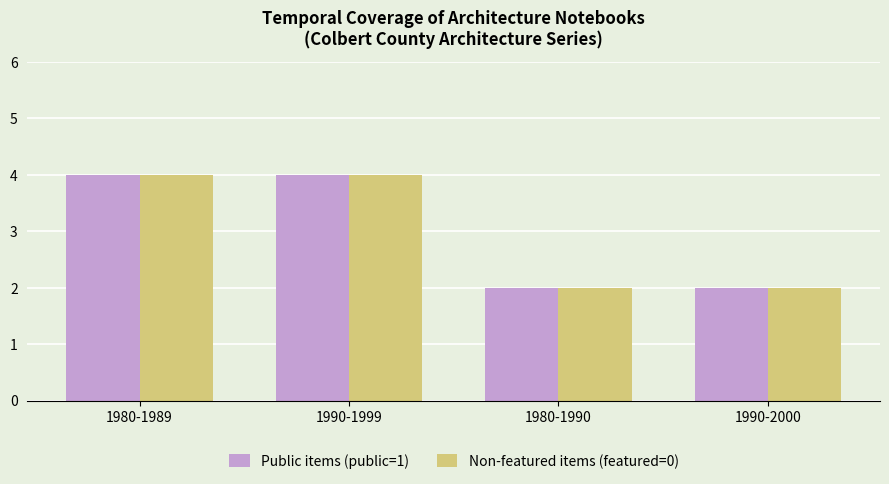

True or false: Non-featured items (featured=0) has a value of 3 at 1990-1999.

False